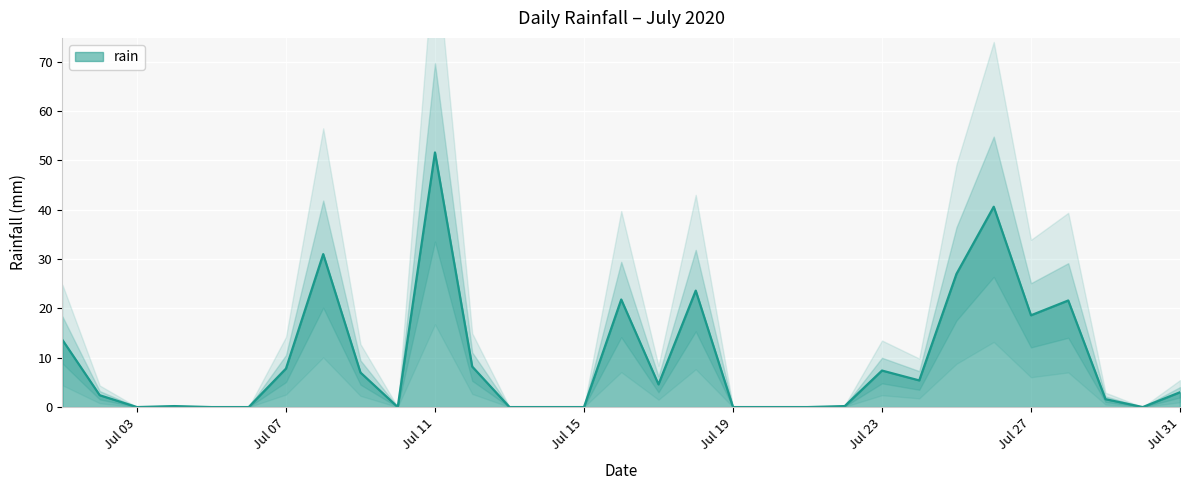

At which category does the chart reach its minimum across all series?

Jul 03